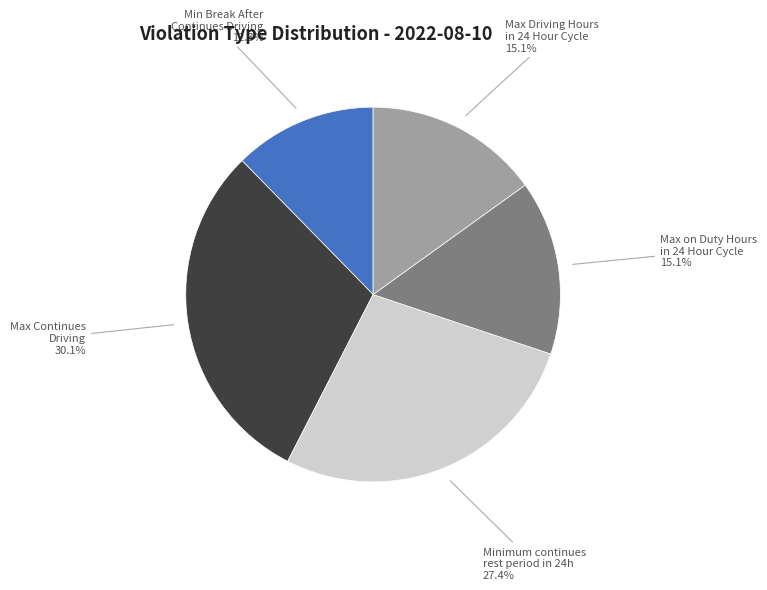

What is the total percentage of Min Break After Continues Driving and Minimum continues rest period in 24h?

39.7%